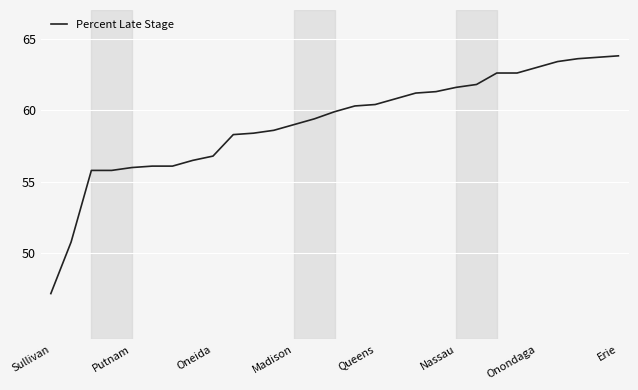

What is the maximum value shown in the chart?

63.8